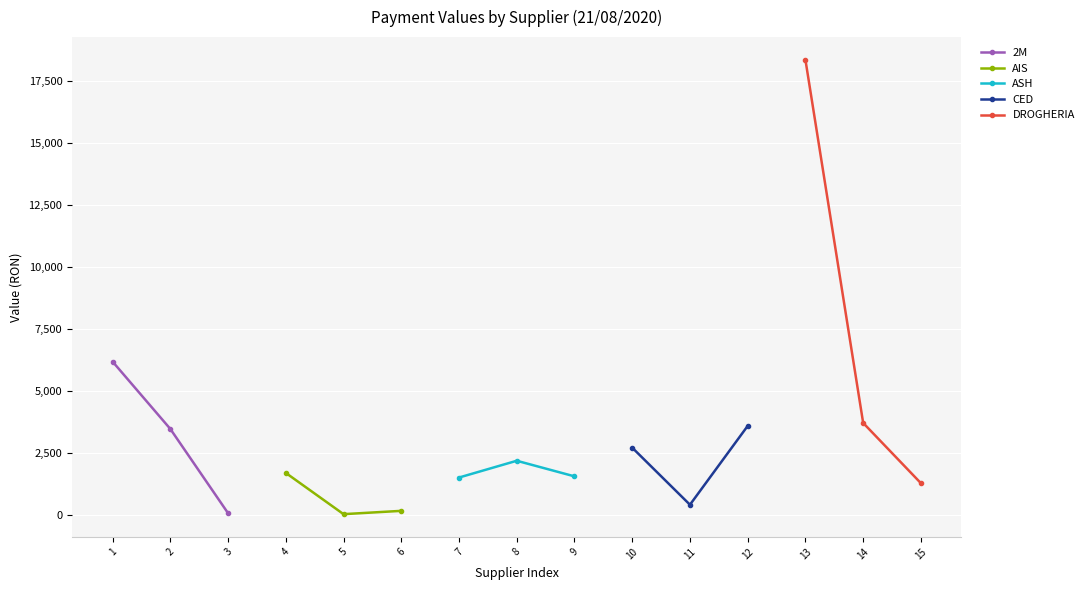

The CED series shows 398.5 at 11. True or false?

True